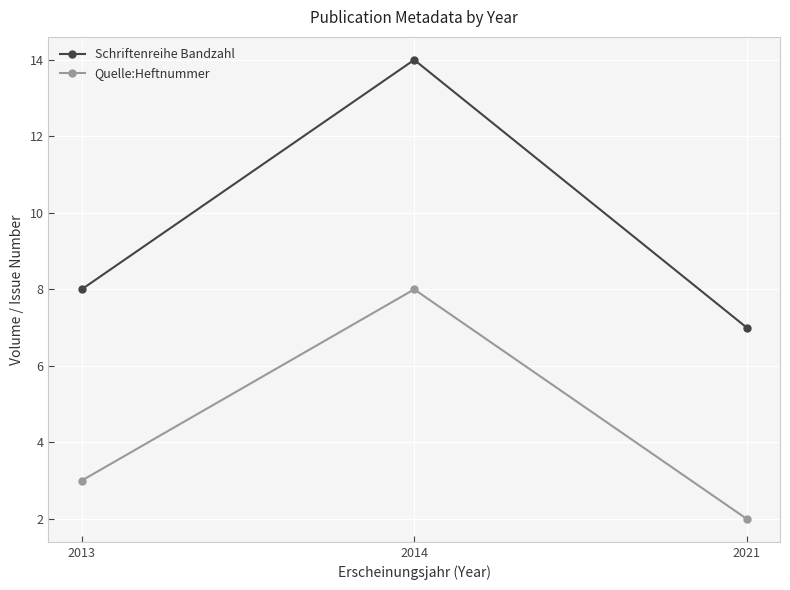

What is the highest value of the Schriftenreihe Bandzahl series?

14